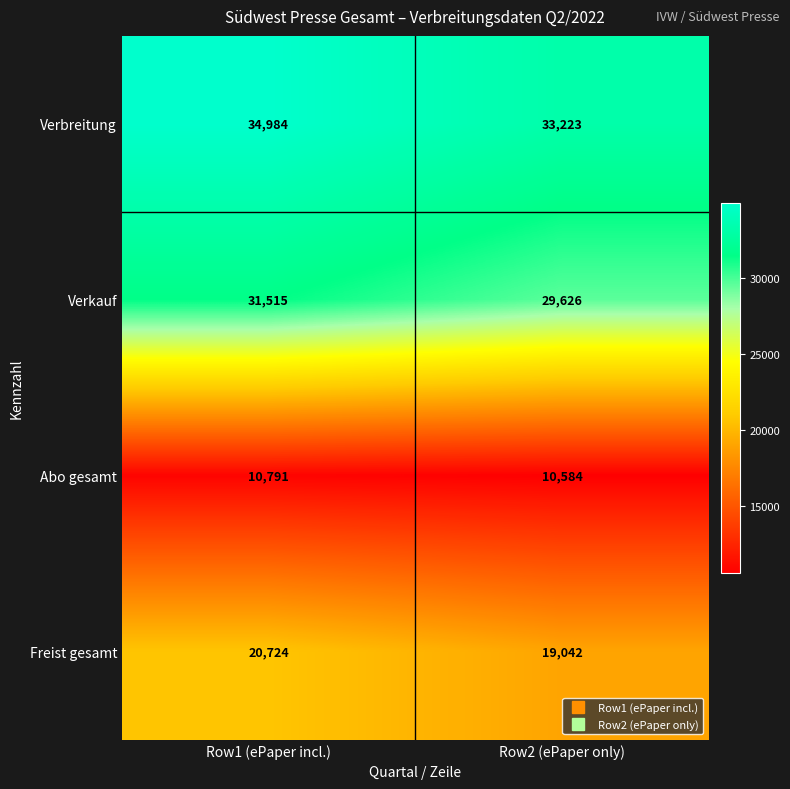

Rank the series by their average value, from highest to lowest.

Verbreitung, Verkauf, Freist gesamt, Abo gesamt